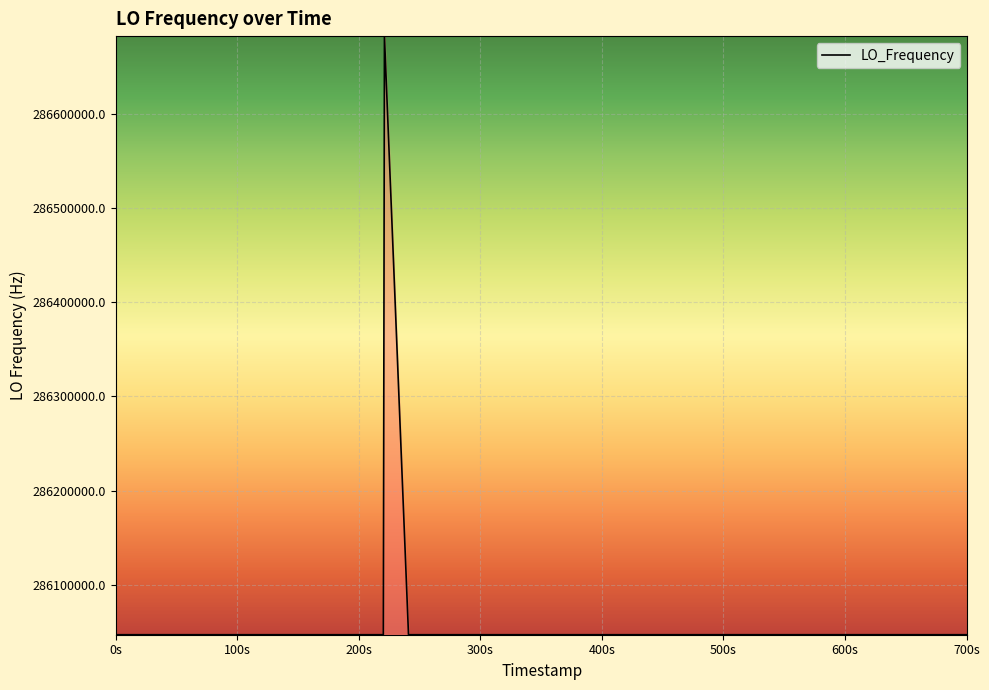

What is the greatest value displayed?

286682705.4